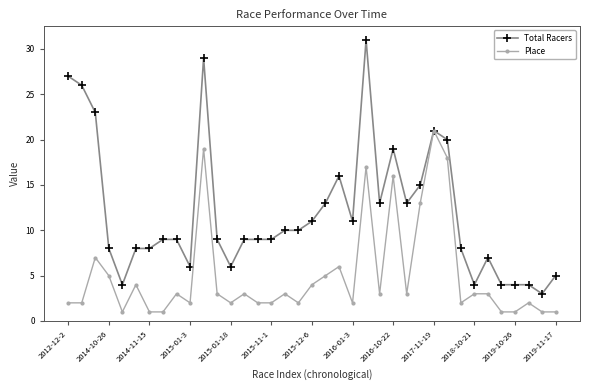

True or false: Place has more than 0 interior local peaks.

True